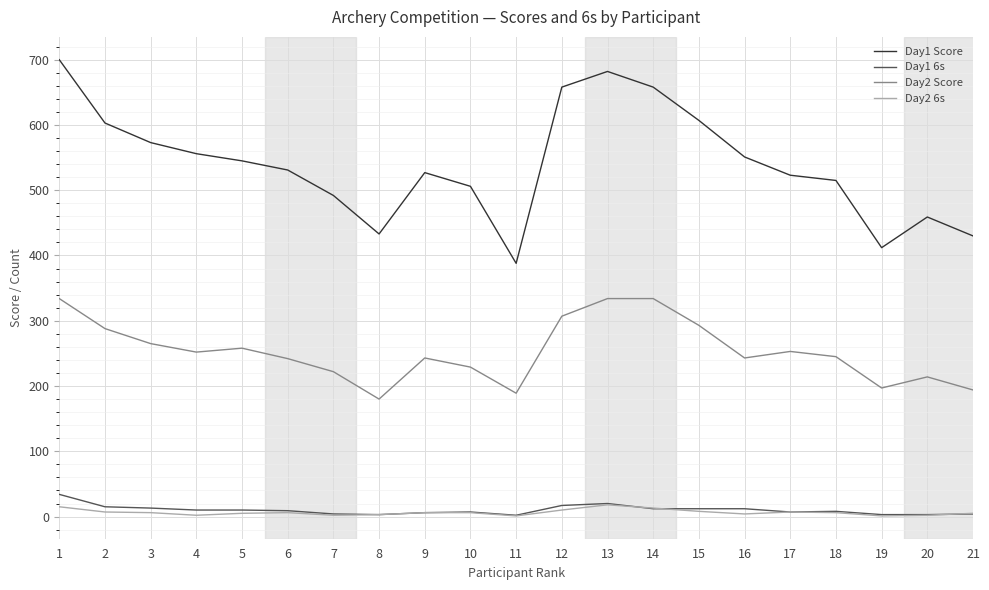

Which series has the largest total across all categories?

Day1 Score